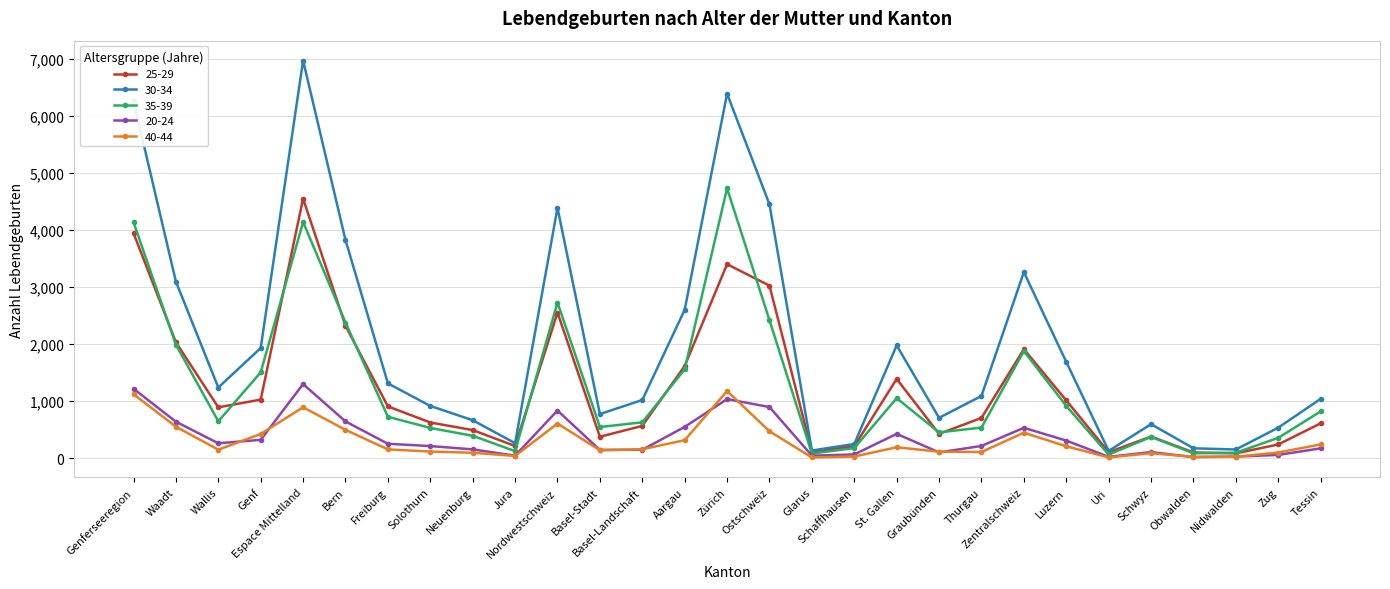

How many series are shown in this chart?

5